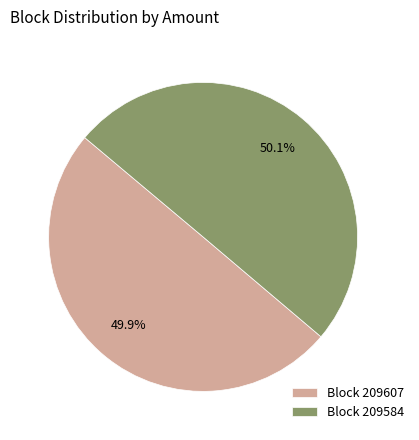

Is there a majority slice in this chart?

Yes